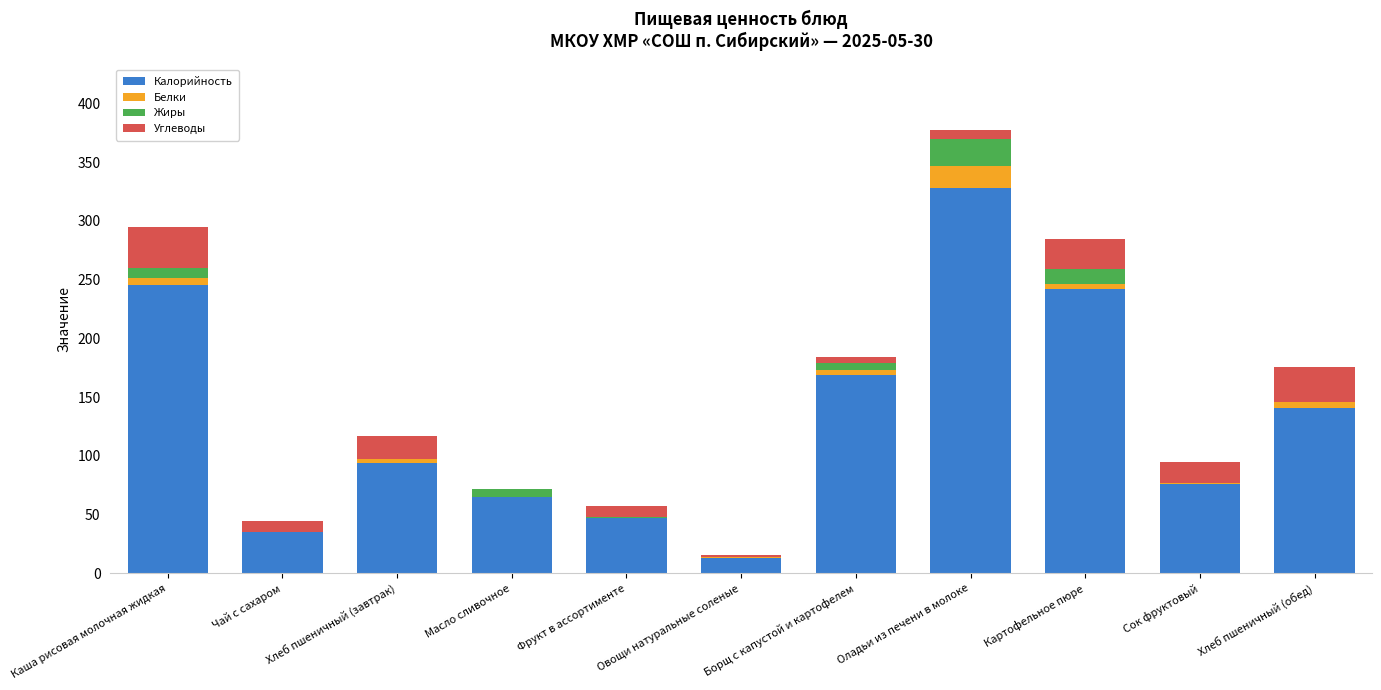

What is the highest value of the Калорийность series?

328.0